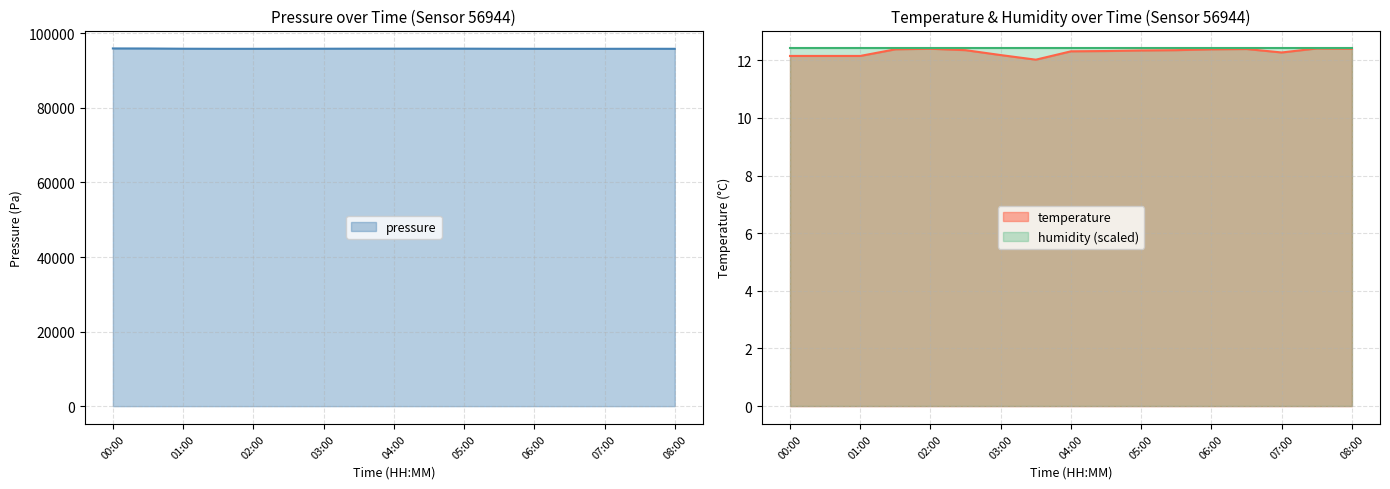

True or false: temperature and pressure cross at least once.

False